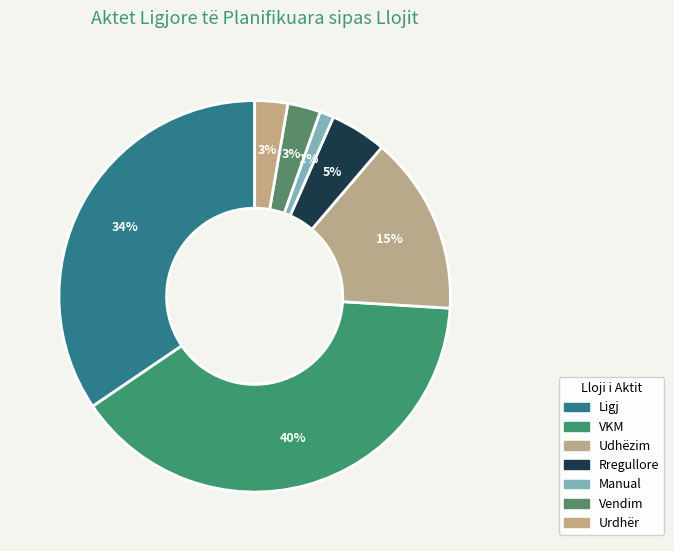

How many segments does this pie chart have?

7